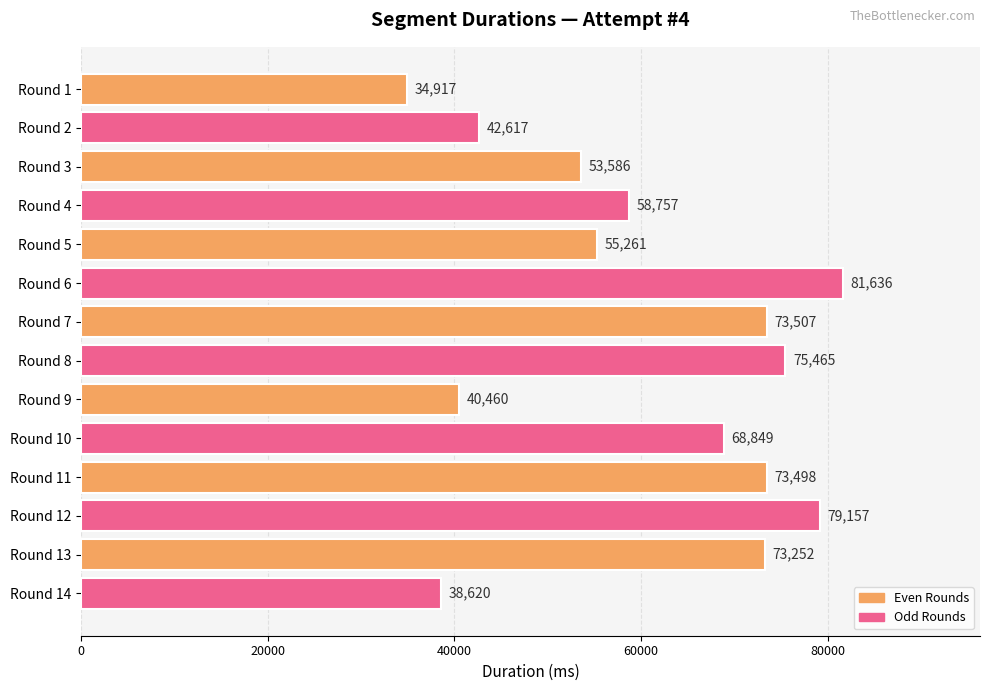

Where is the data nearest to the value 58276?

Round 4